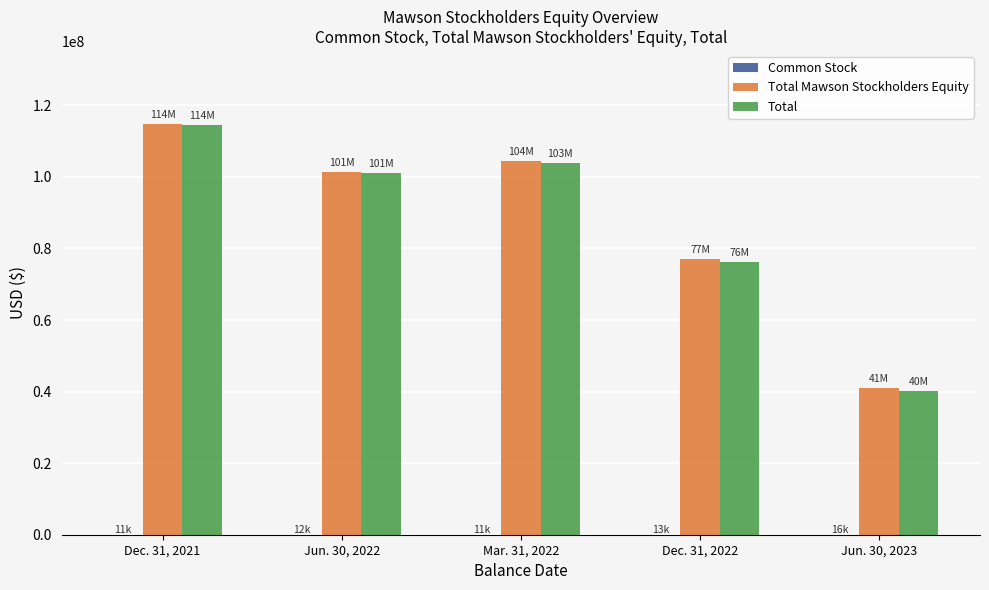

At which label does Total Mawson Stockholders Equity reach its peak?

Dec. 31, 2021